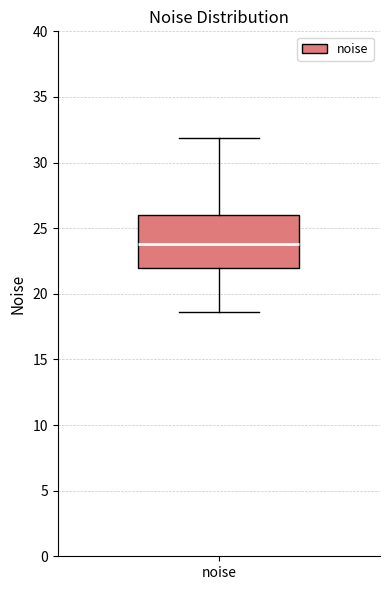

Read this box plot against the y-axis: the position of the median line, the range covered by the box, and the ends of both whiskers. The values are not printed on the chart, so give them approximately, as read against the axis.

median 24.0, box 22.0 to 26.0, whiskers 18.5 to 32.0